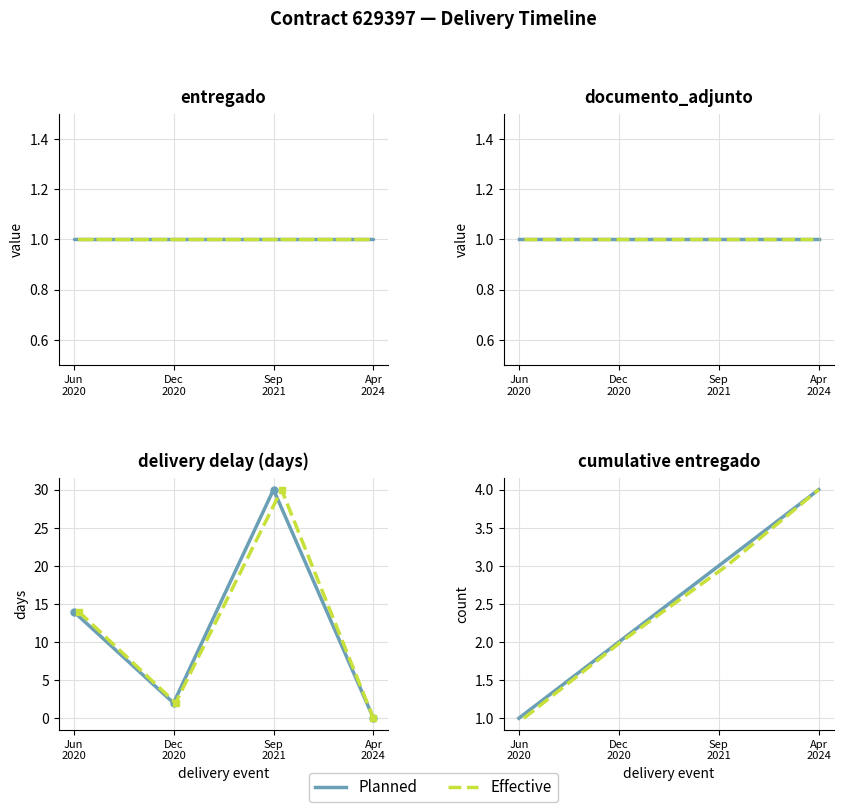

List the series in order of their peak value, lowest first.

Planned, Effective